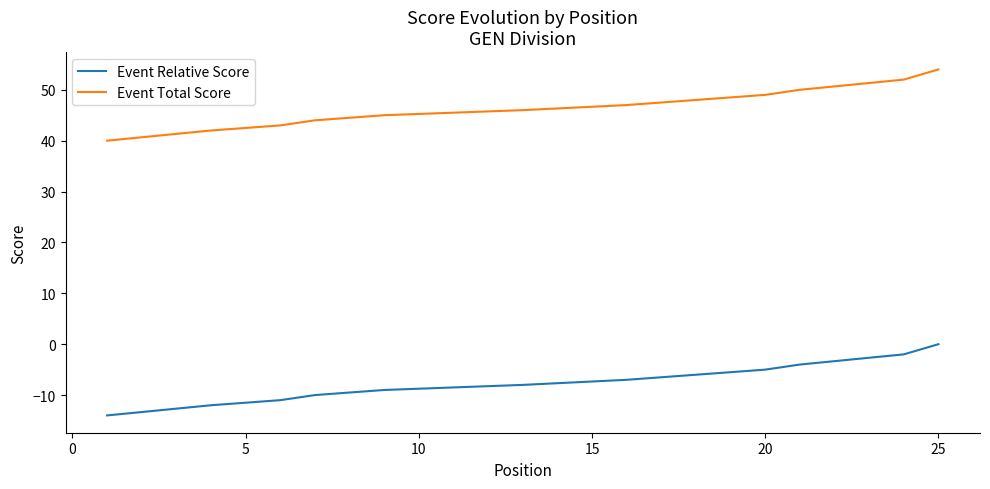

How many data points in Event Total Score are less than 46?

12